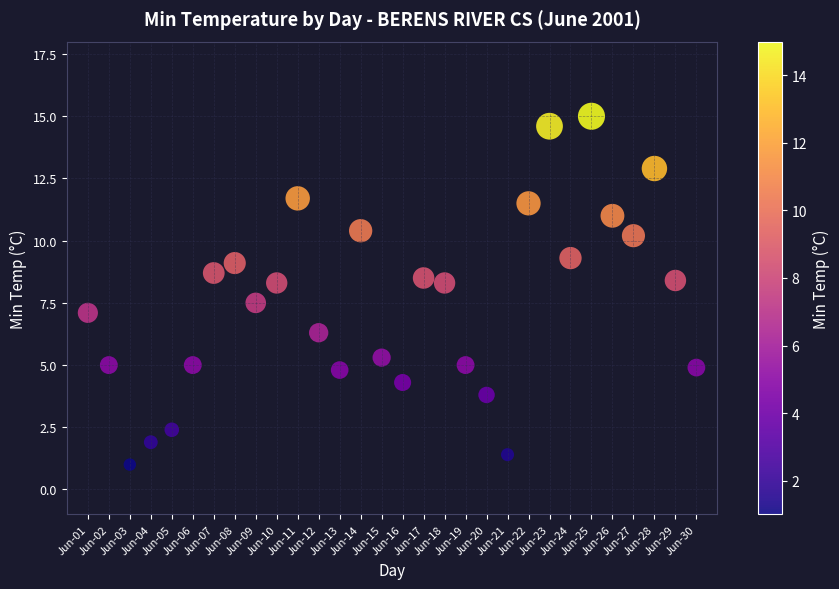

What is the range of X values (max minus min)?

29.0